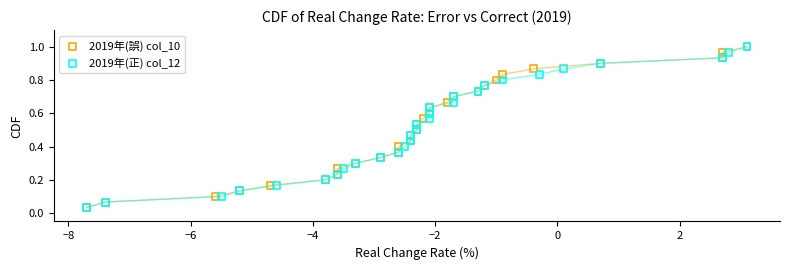

What are all the series names shown in the legend?

2019年(誤) col_10, 2019年(正) col_12